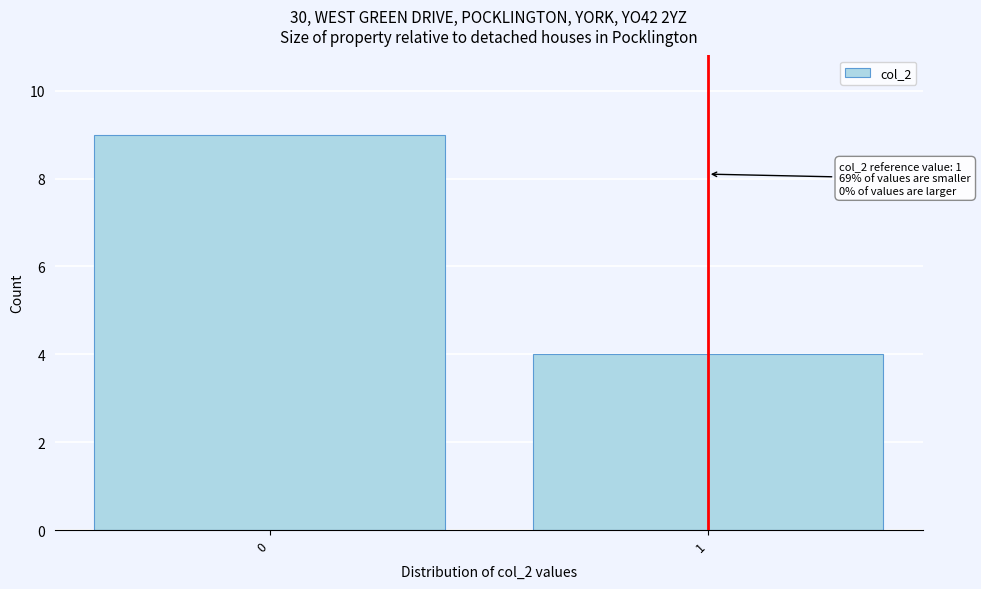

Reading left to right, transcribe all the data shown in this chart.

0=9	1=4